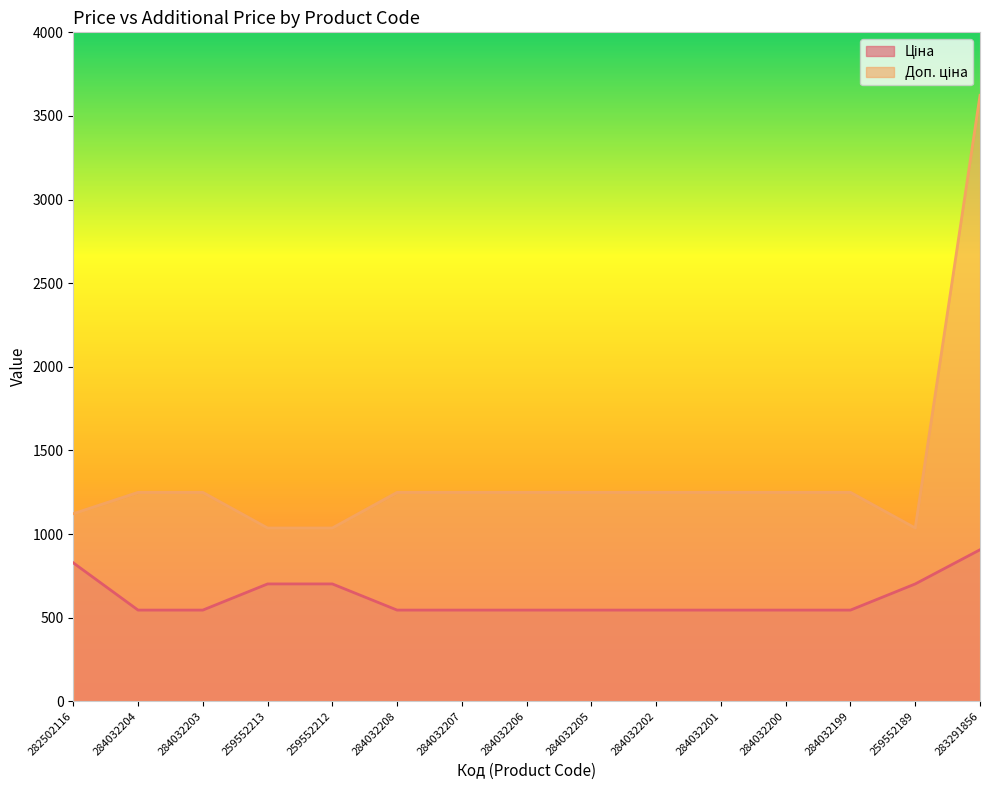

Rank the categories by Доп. ціна value from highest to lowest.

283291856, 284032204, 284032203, 284032208, 284032207, 284032206, 284032205, 284032202, 284032201, 284032200, 284032199, 282502116, 259552213, 259552212, 259552189